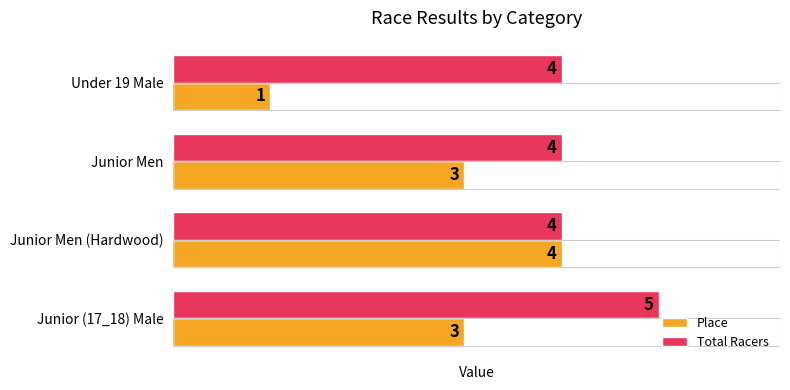

What is the maximum value for Place?

4